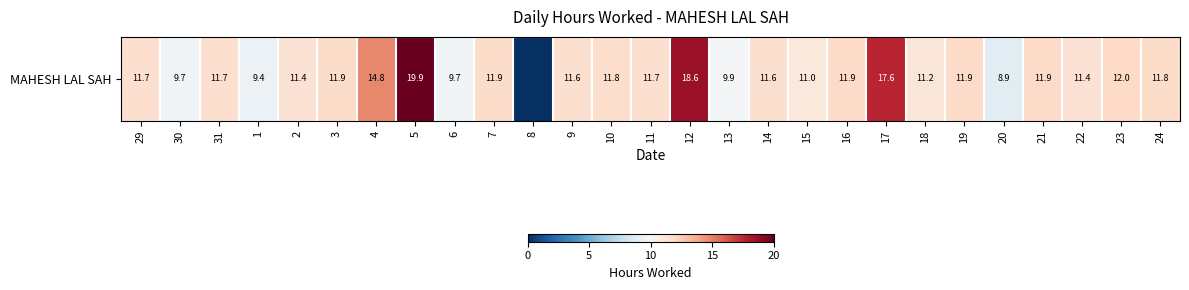

Where is the data nearest to the value 9?

20